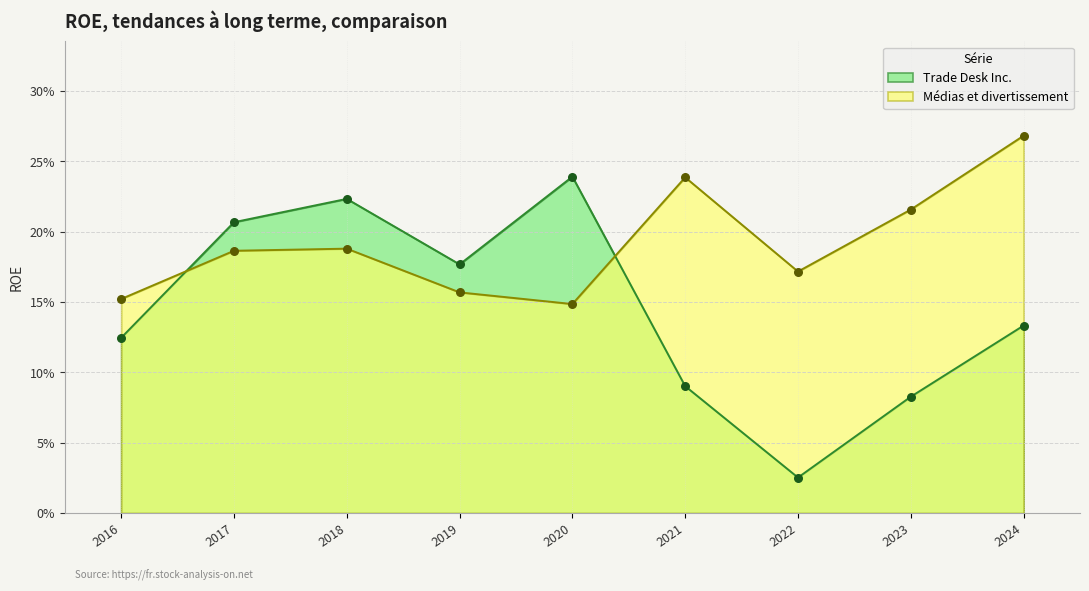

Which series has the largest total across all categories?

Médias et divertissement